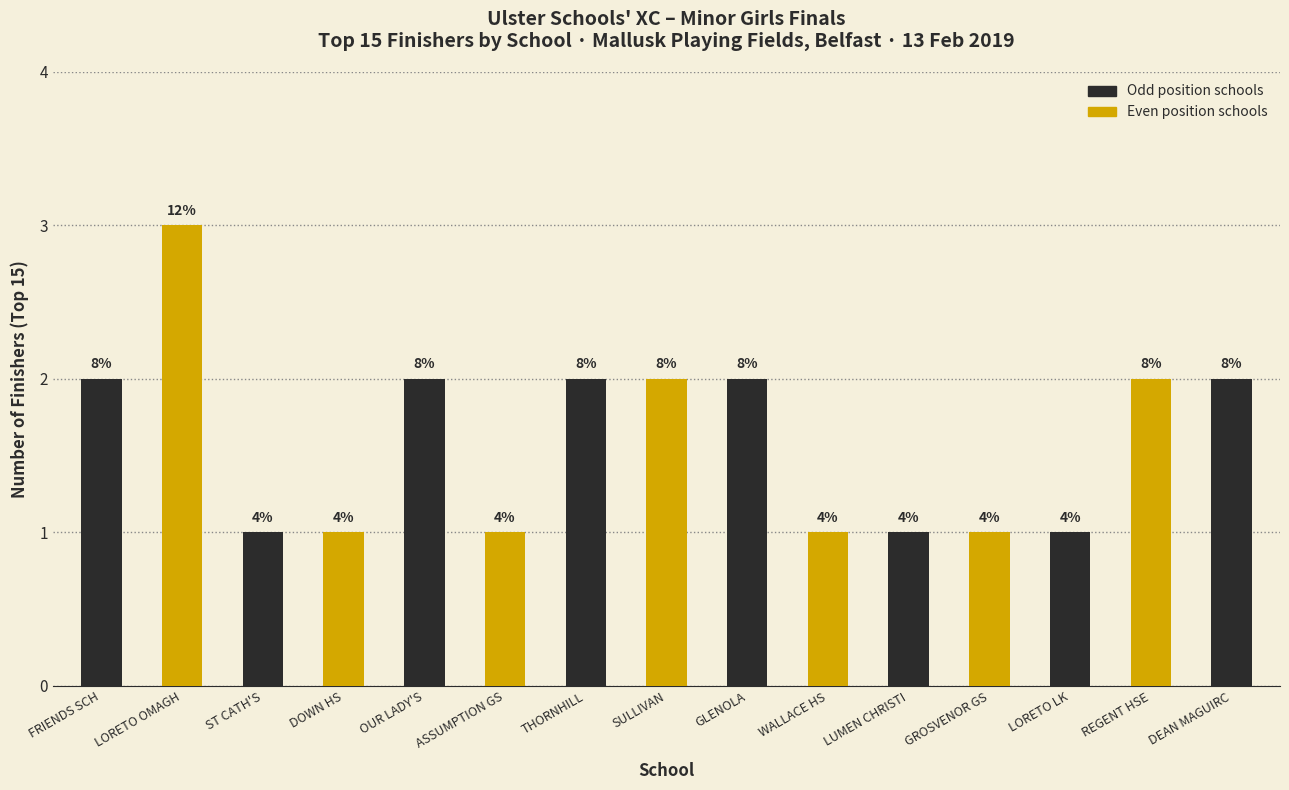

Approximately how many times larger is the value at THORNHILL compared to ASSUMPTION GS?

2.0